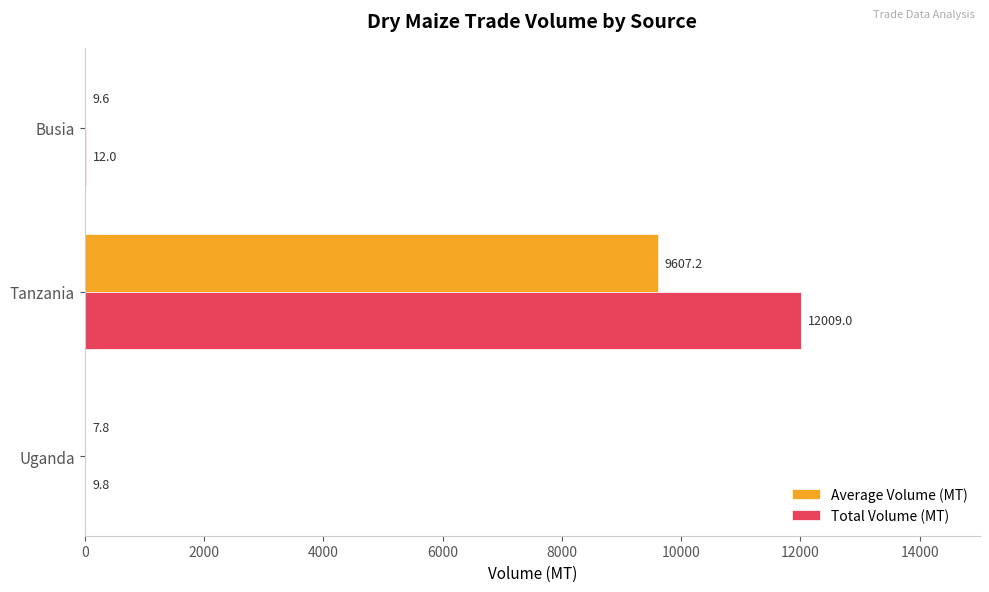

At which label does Total Volume (MT) reach its peak?

Tanzania